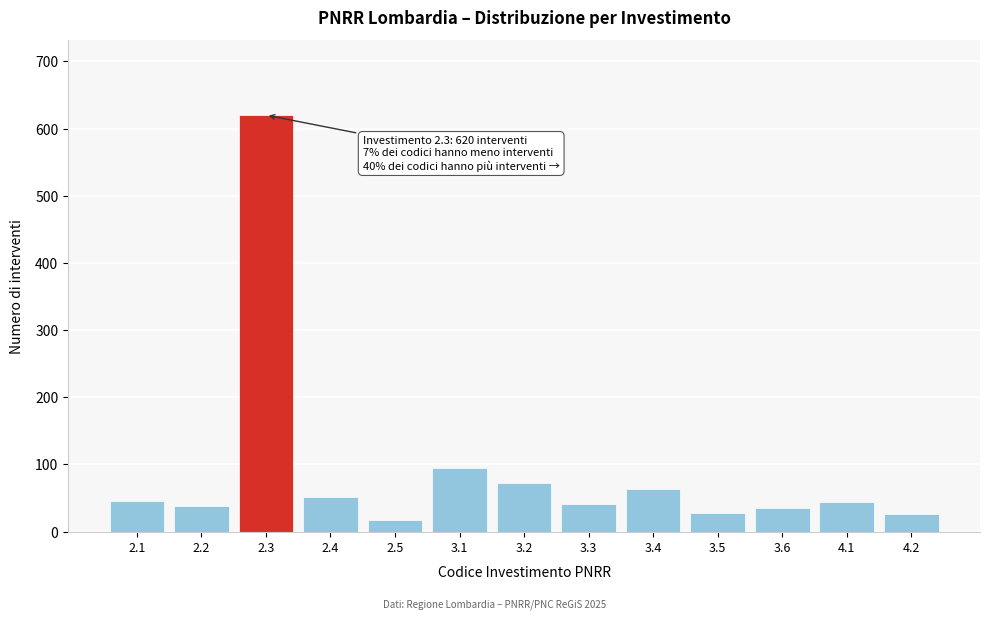

What is the sum of the values at 3.2 and 2.3?

692